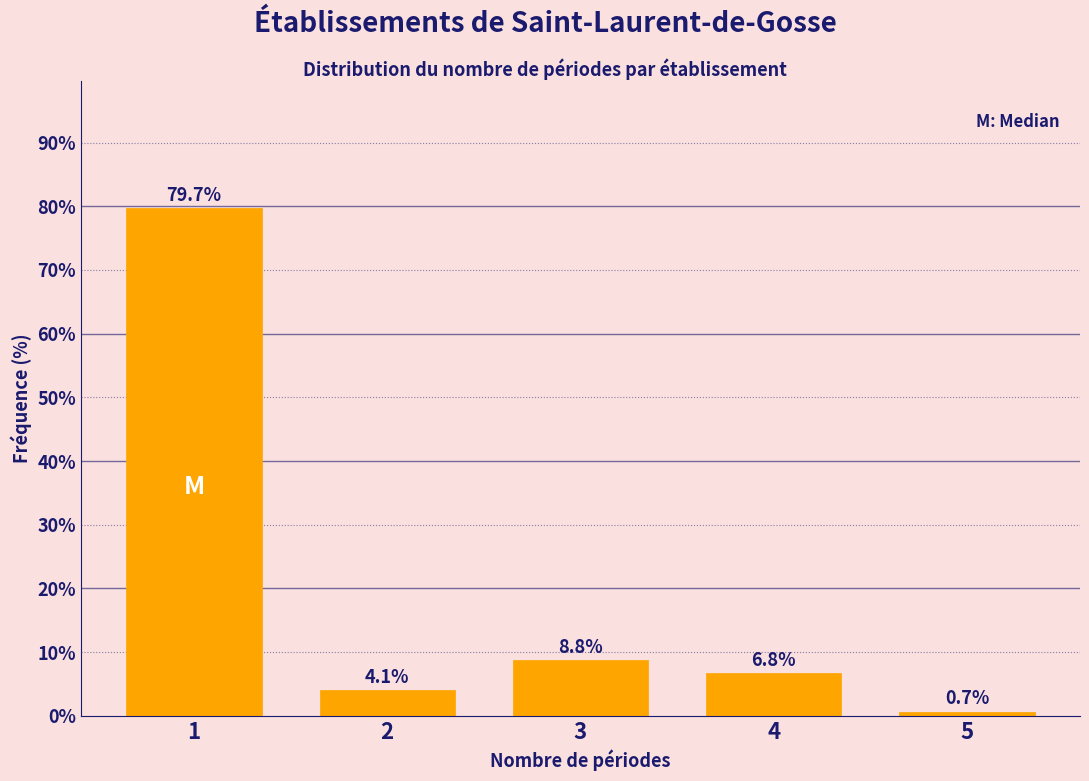

Reading left to right, list all the values displayed in this chart.

79.7	4.1	8.8	6.8	0.7